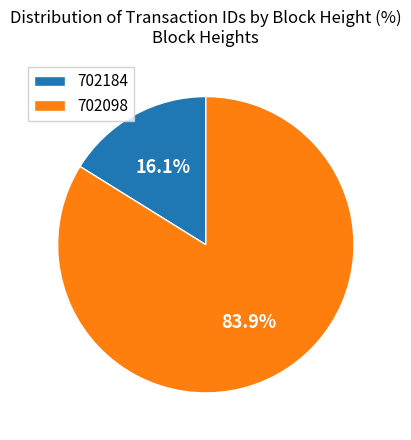

Does 702098 account for over 50% of the chart?

Yes